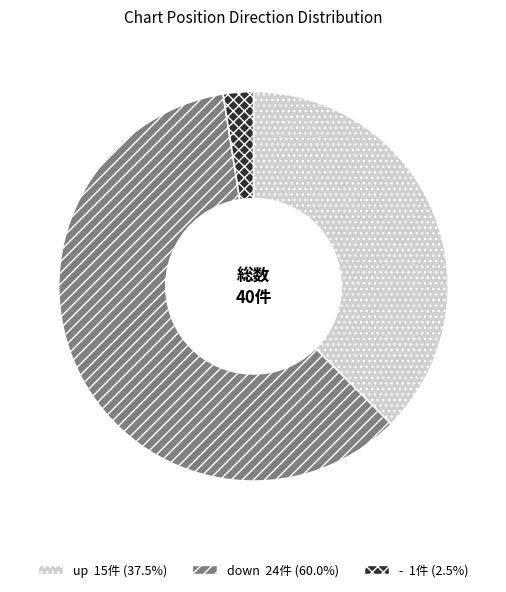

Rank the categories by value from highest to lowest.

down, up, -